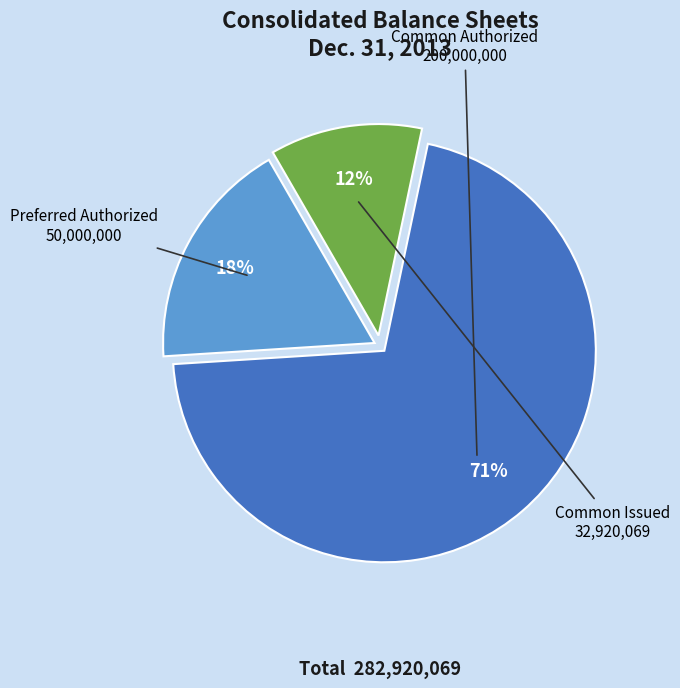

Is there any slice that represents more than half of the pie?

Yes